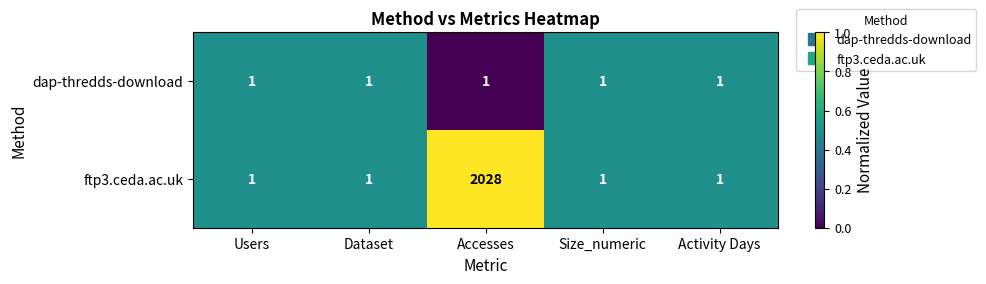

What is the maximum value for ftp3.ceda.ac.uk?

2028